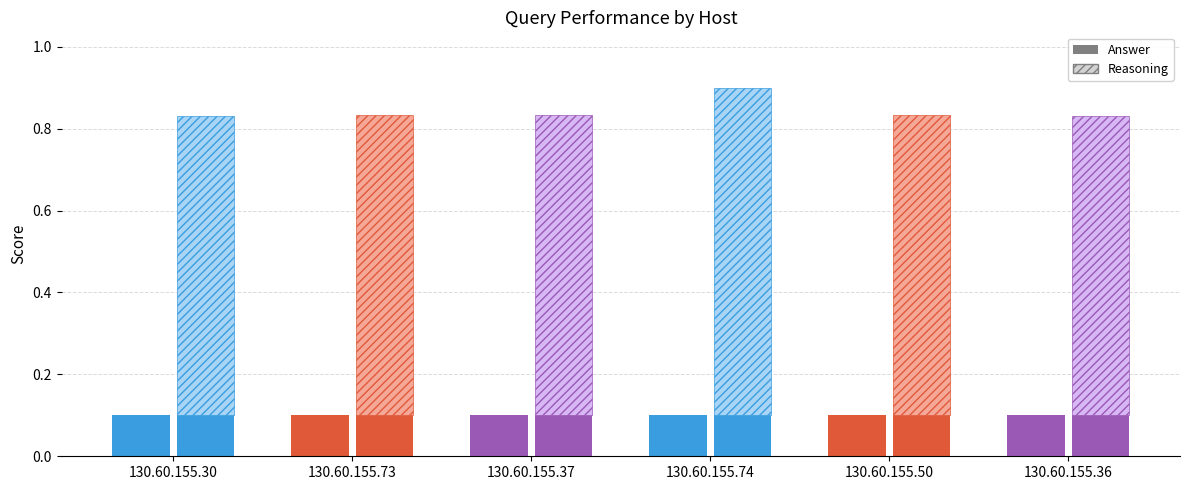

How many bars are there in total?

12